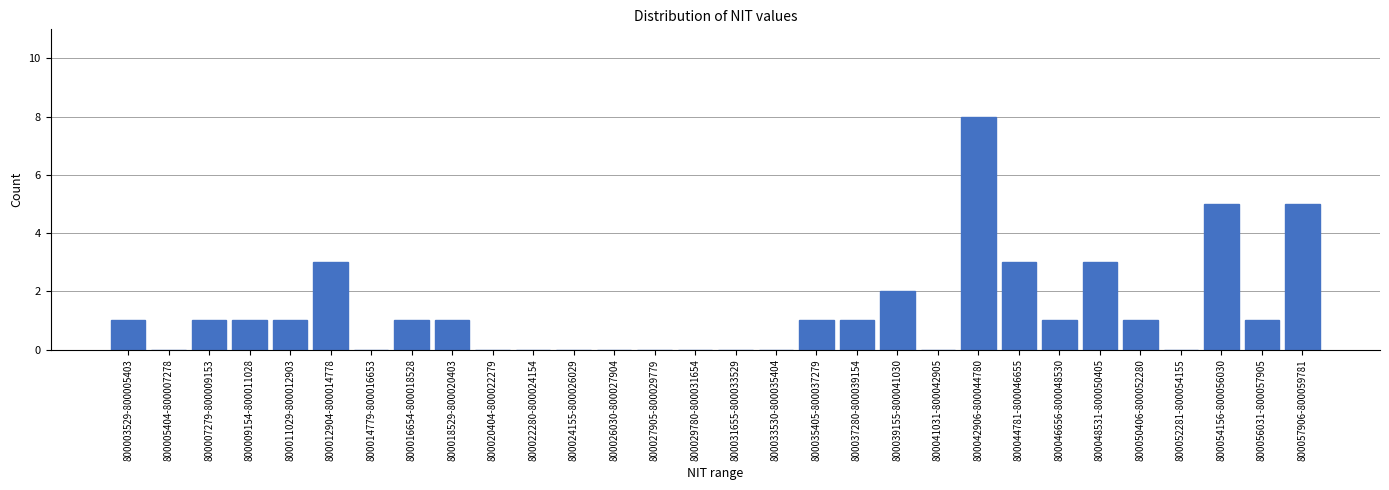

Reading left to right, list all the values displayed in this chart.

800003529-800005403=1	800005404-800007278=0	800007279-800009153=1	800009154-800011028=1	800011029-800012903=1	800012904-800014778=3	800014779-800016653=0	800016654-800018528=1	800018529-800020403=1	800020404-800022279=0	800022280-800024154=0	800024155-800026029=0	800026030-800027904=0	800027905-800029779=0	800029780-800031654=0	800031655-800033529=0	800033530-800035404=0	800035405-800037279=1	800037280-800039154=1	800039155-800041030=2	800041031-800042905=0	800042906-800044780=8	800044781-800046655=3	800046656-800048530=1	800048531-800050405=3	800050406-800052280=1	800052281-800054155=0	800054156-800056030=5	800056031-800057905=1	800057906-800059781=5